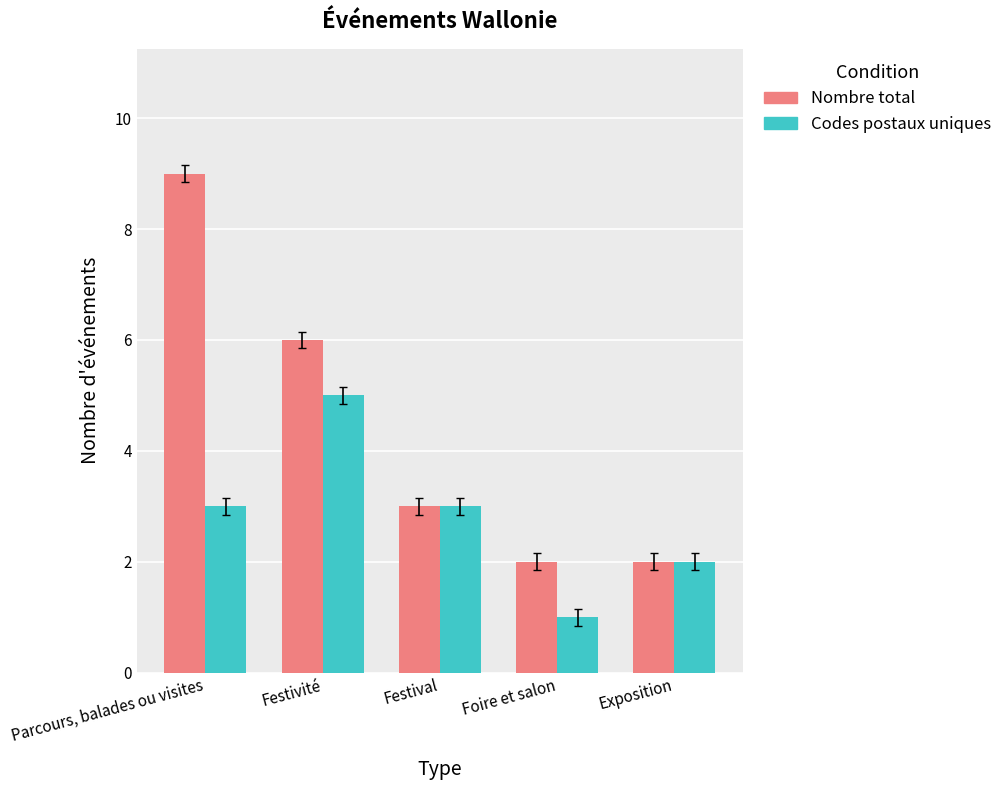

At which category is the sum across all series the highest?

Parcours, balades ou visites